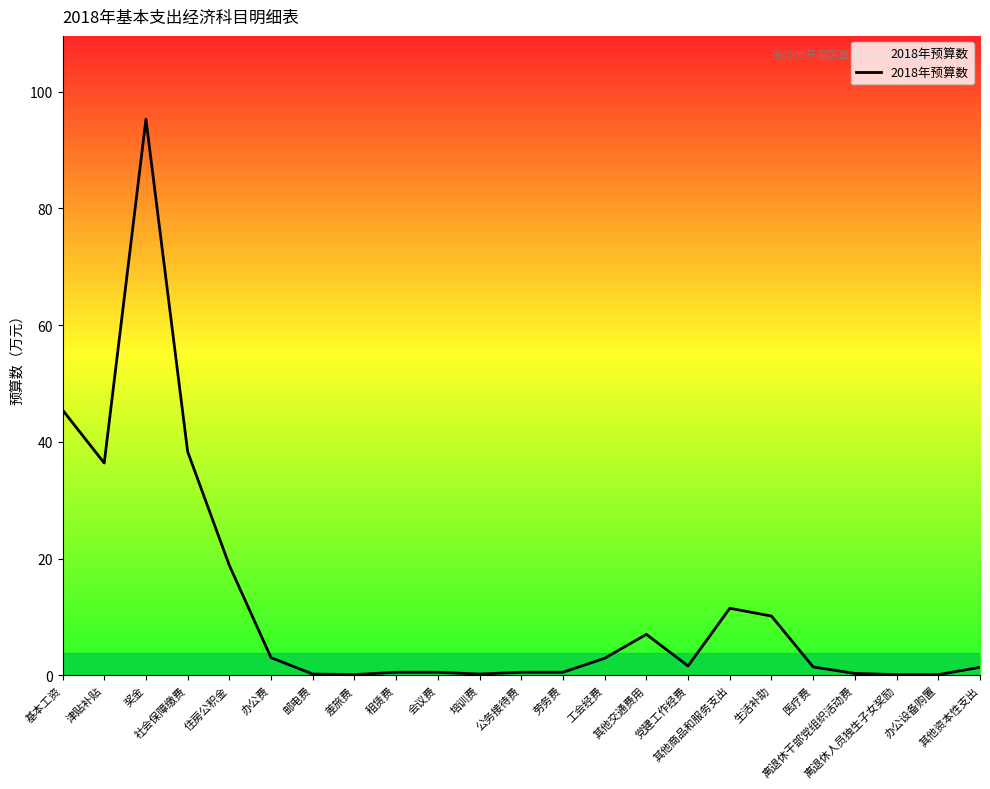

At which category does the data reach its first local valley?

津贴补贴